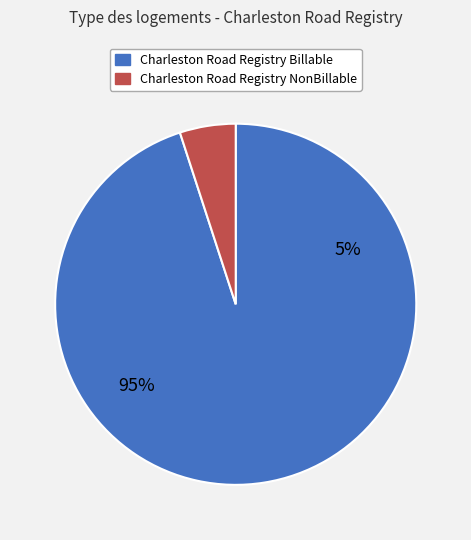

Count the number of slices in the pie.

2